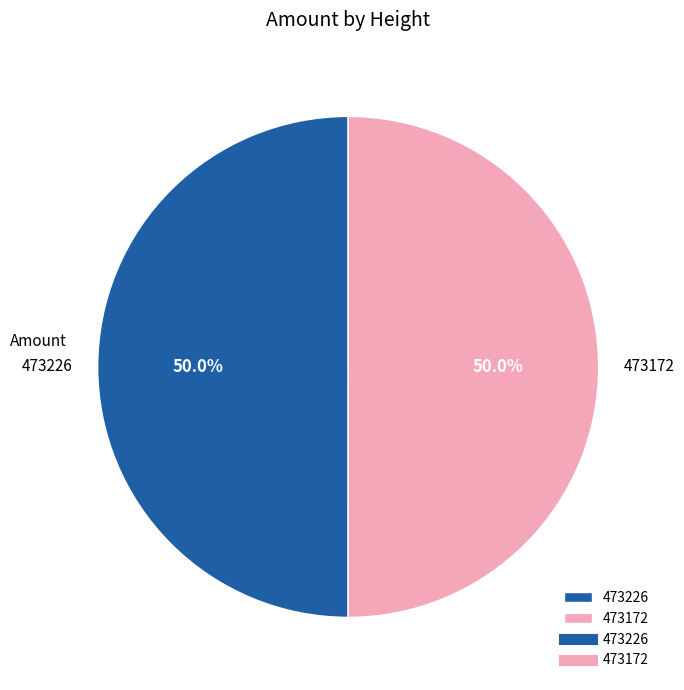

Combined, do 473172 and 473226 account for over 50%?

Yes